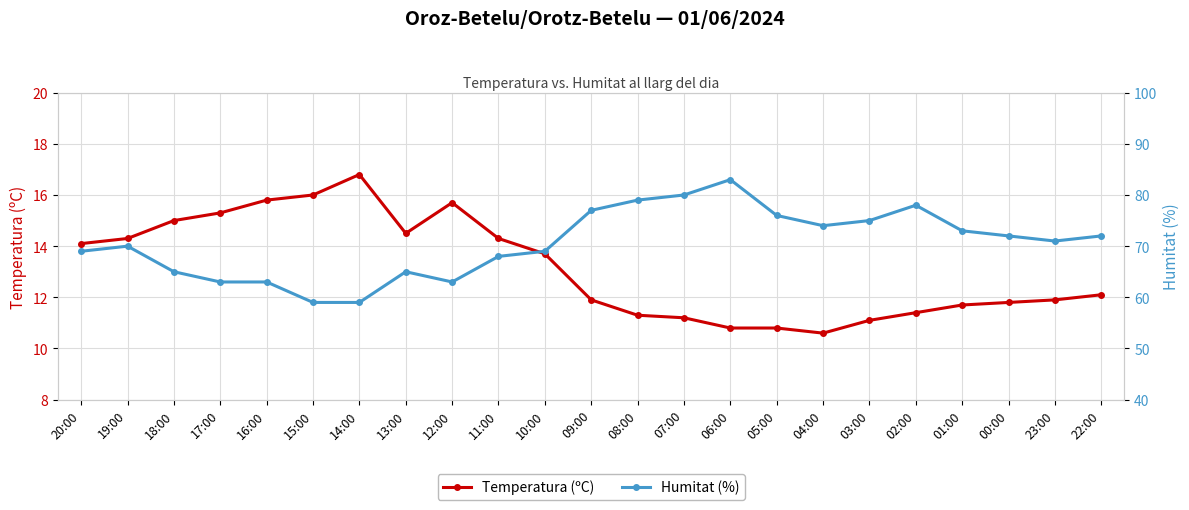

True or false: Temperatura (ºC) has more than 1 interior local peaks.

True